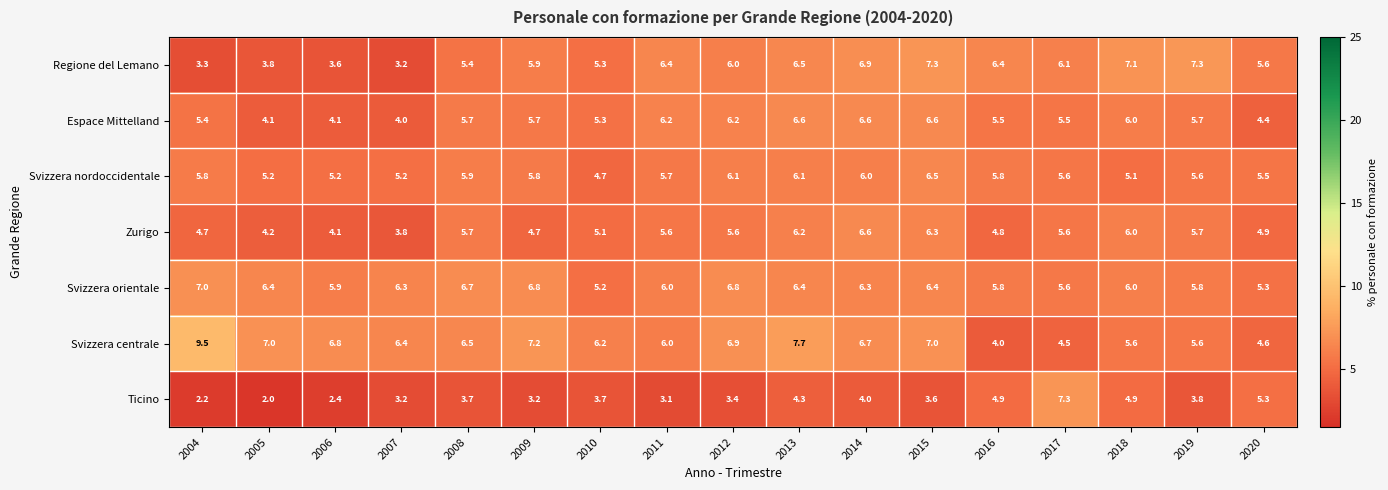

What is the sum of all Regione del Lemano values?

96.1